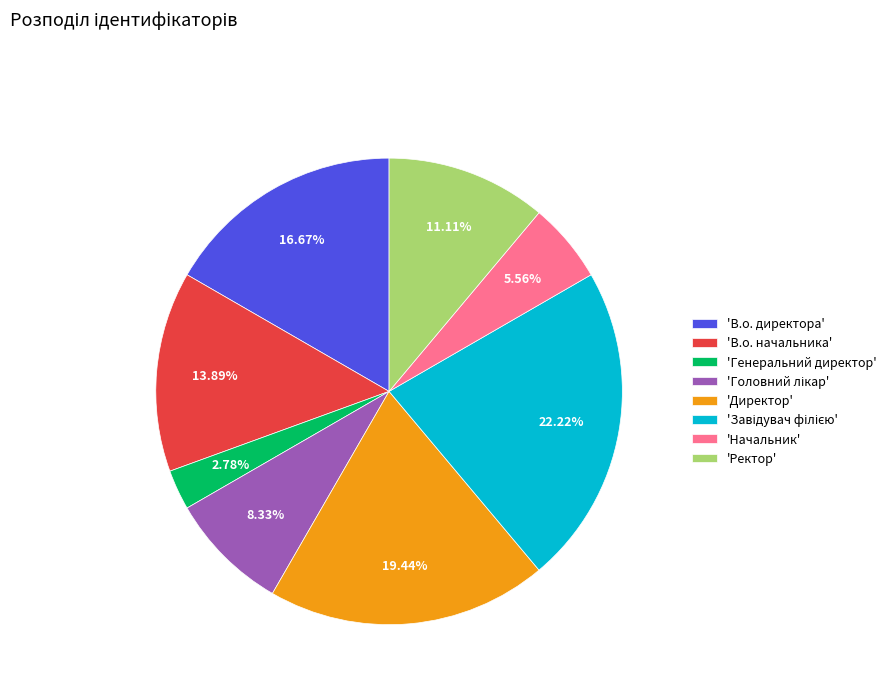

Do 'Начальник' and 'В.о. директора' together represent more than half of the pie?

No